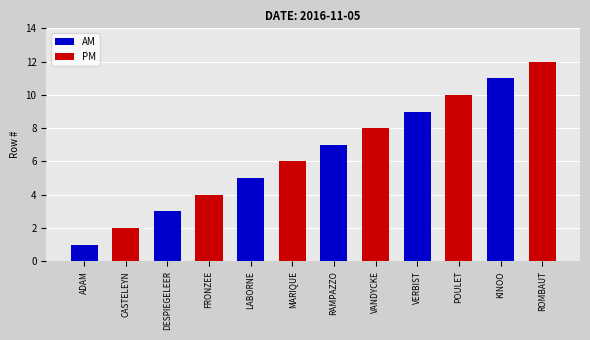

What is the approximate value of PM at DESPIEGELEER, to the nearest 5?

5